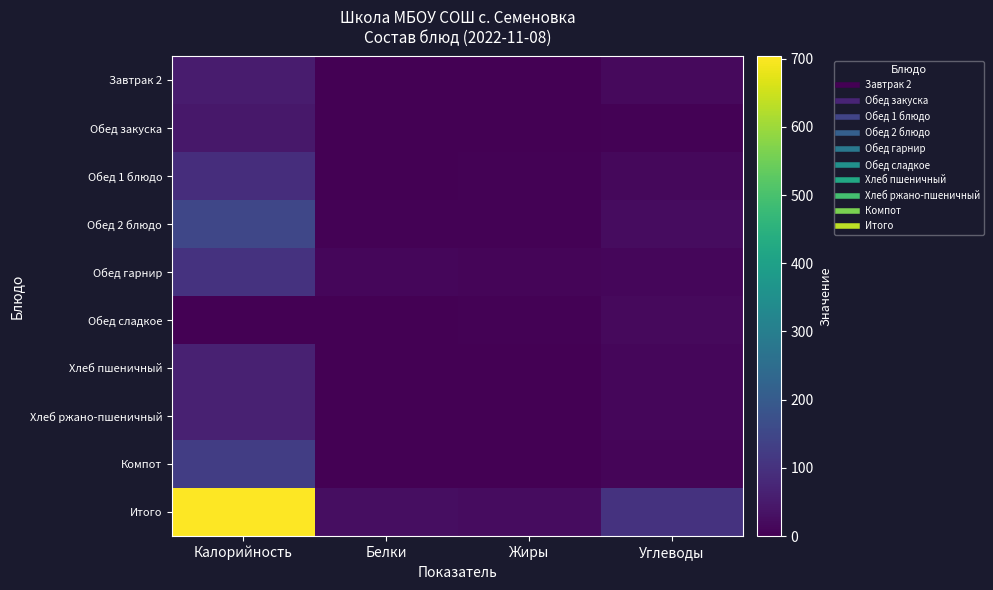

Reading left to right, what are all the values shown in this chart?

Завтрак 2: Калорийность=54.0	Белки=2.0	Жиры=0.0	Углеводы=17.0
Обед закуска: Калорийность=46.3	Белки=1.0	Жиры=1.5	Углеводы=4.5
Обед 1 блюдо: Калорийность=92.0	Белки=2.0	Жиры=3.0	Углеводы=14.0
Обед 2 блюдо: Калорийность=151.0	Белки=3.0	Жиры=5.0	Углеводы=23.0
Обед гарнир: Калорийность=102.0	Белки=12.0	Жиры=9.0	Углеводы=12.0
Обед сладкое: Калорийность=0.2	Белки=2.0	Жиры=4.0	Углеводы=17.0
Хлеб пшеничный: Калорийность=65.0	Белки=2.0	Жиры=0.0	Углеводы=13.0
Хлеб ржано-пшеничный: Калорийность=65.0	Белки=2.0	Жиры=0.0	Углеводы=13.0
Компот: Калорийность=128.0	Белки=0.0	Жиры=0.0	Углеводы=10.0
Итого: Калорийность=703.0	Белки=26.0	Жиры=23.0	Углеводы=102.0